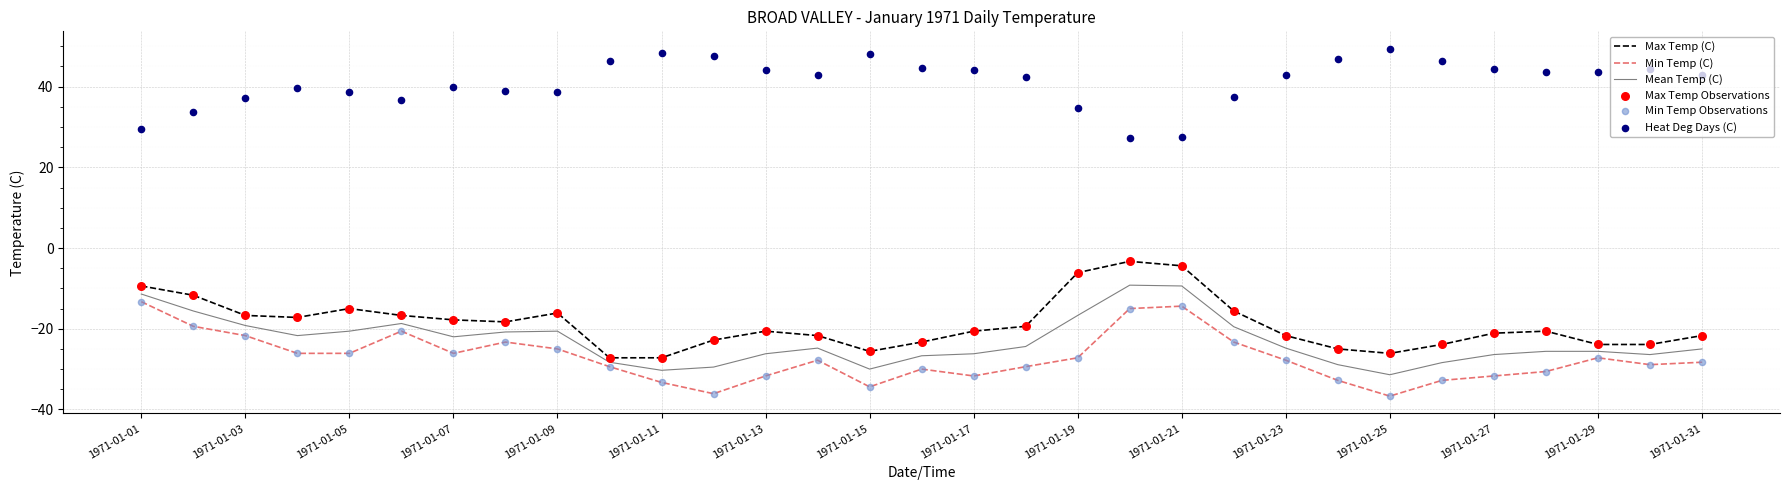

At how many categories does at least one series exceed -26?

31